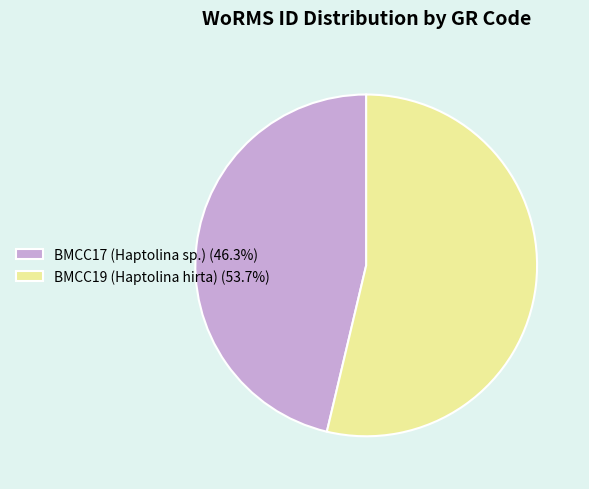

Is it true that BMCC17 (Haptolina sp.) is 57% of the pie?

False